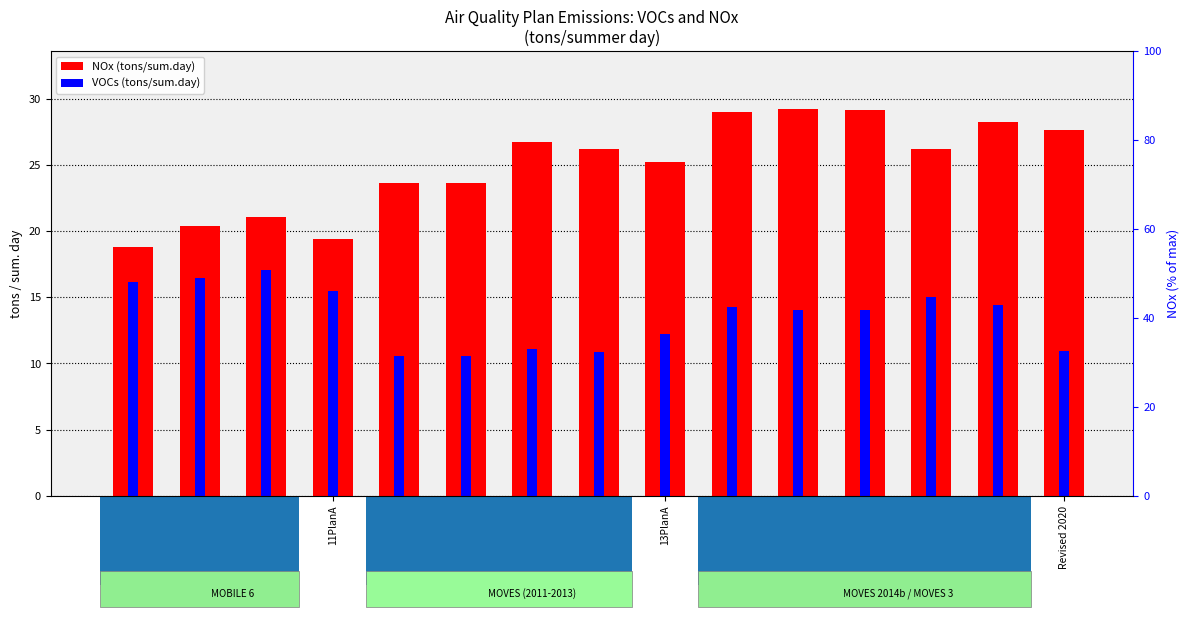

What are all the series names shown in the legend?

NOx (tons/sum.day), VOCs (tons/sum.day)